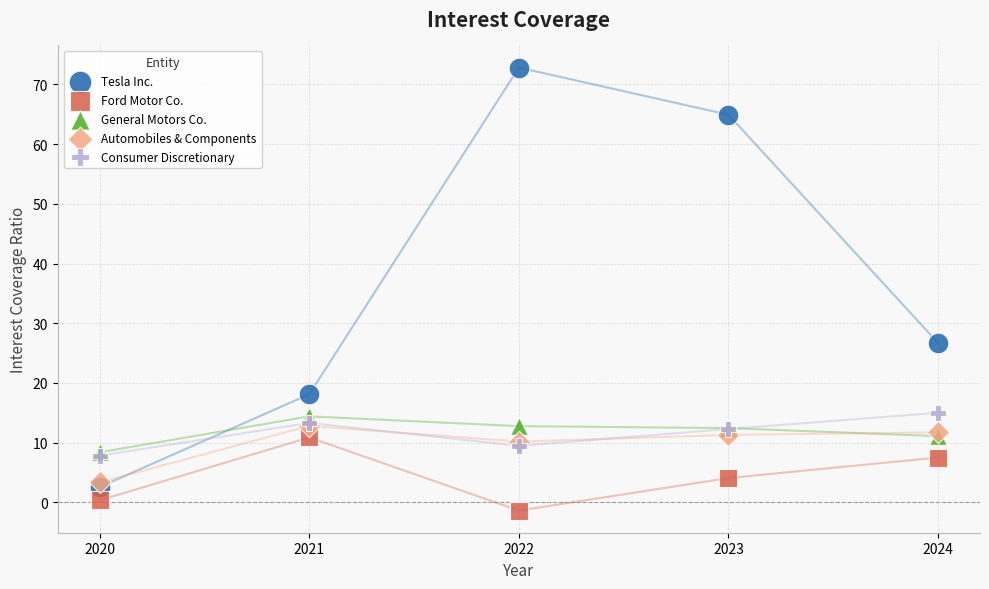

Which series contains the lowest Y value?

Ford Motor Co.